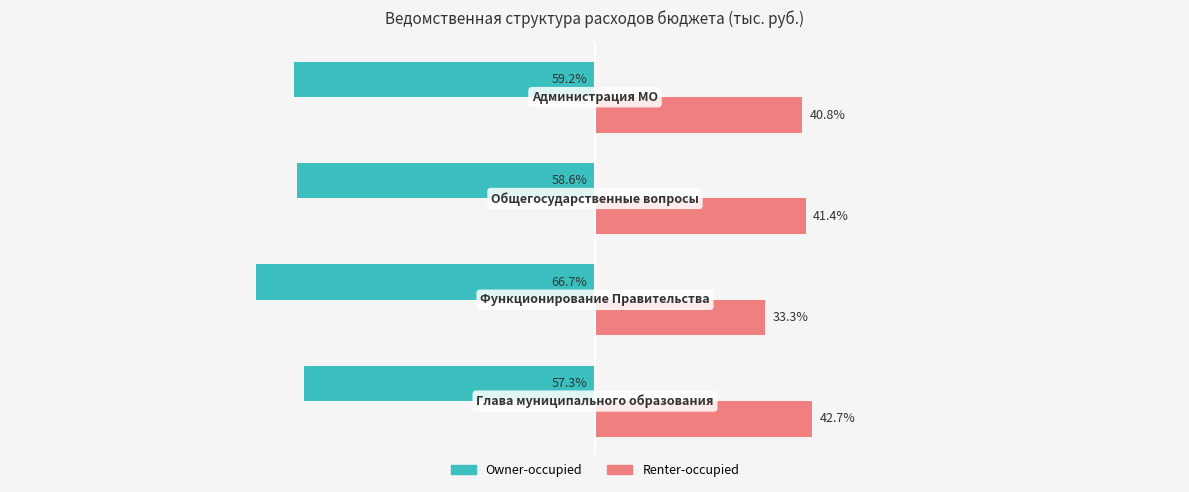

Which series has the largest total across all categories?

Renter-occupied